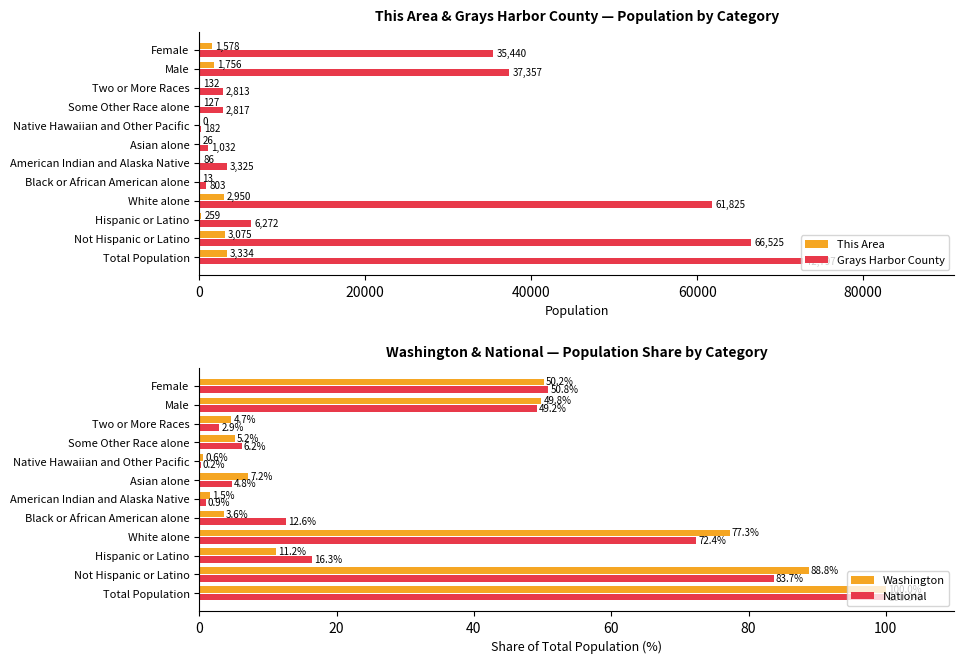

Which series has the largest total across all categories?

Grays Harbor County